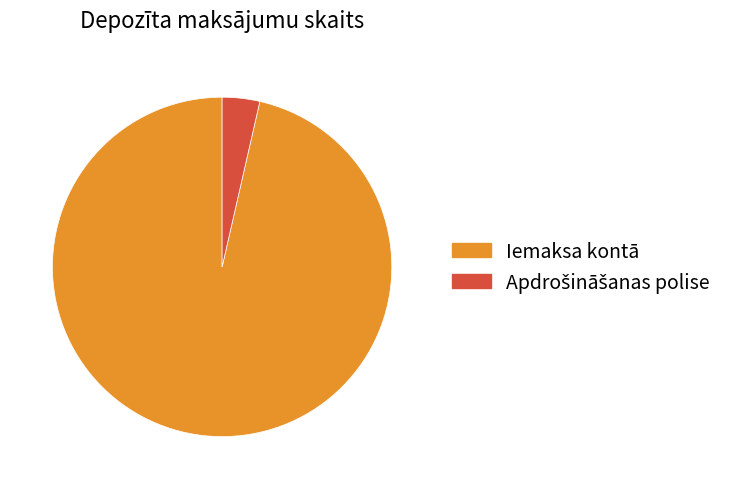

Does Iemaksa kontā account for over 50% of the chart?

Yes